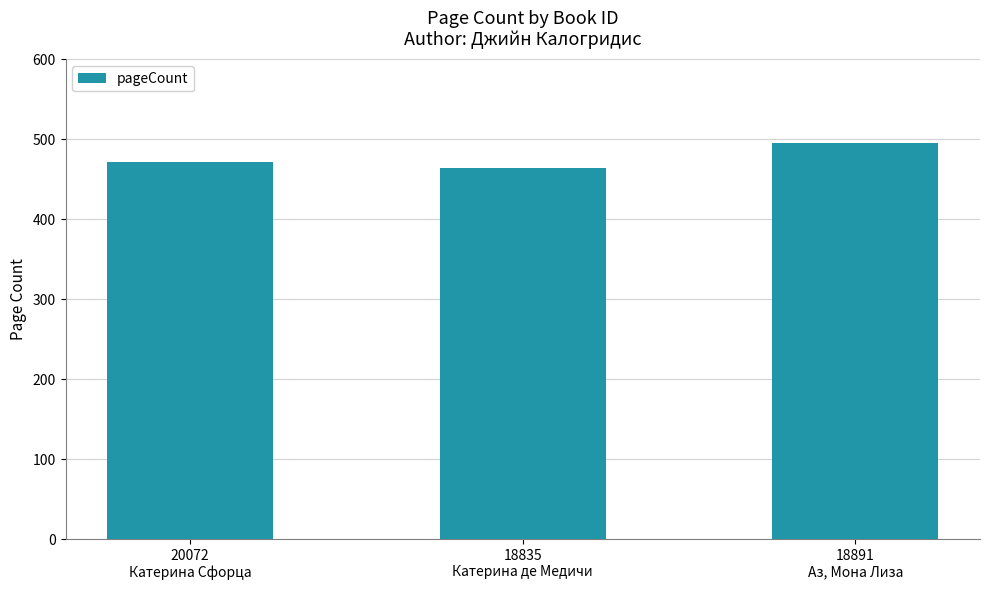

The chart shows a value of 464 at 18835
Катерина де Медичи. True or false?

True